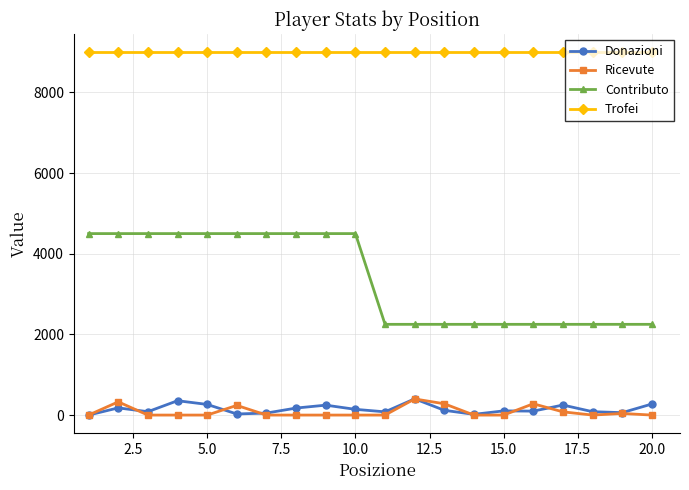

True or false: Donazioni has more than 2 interior local peaks.

True